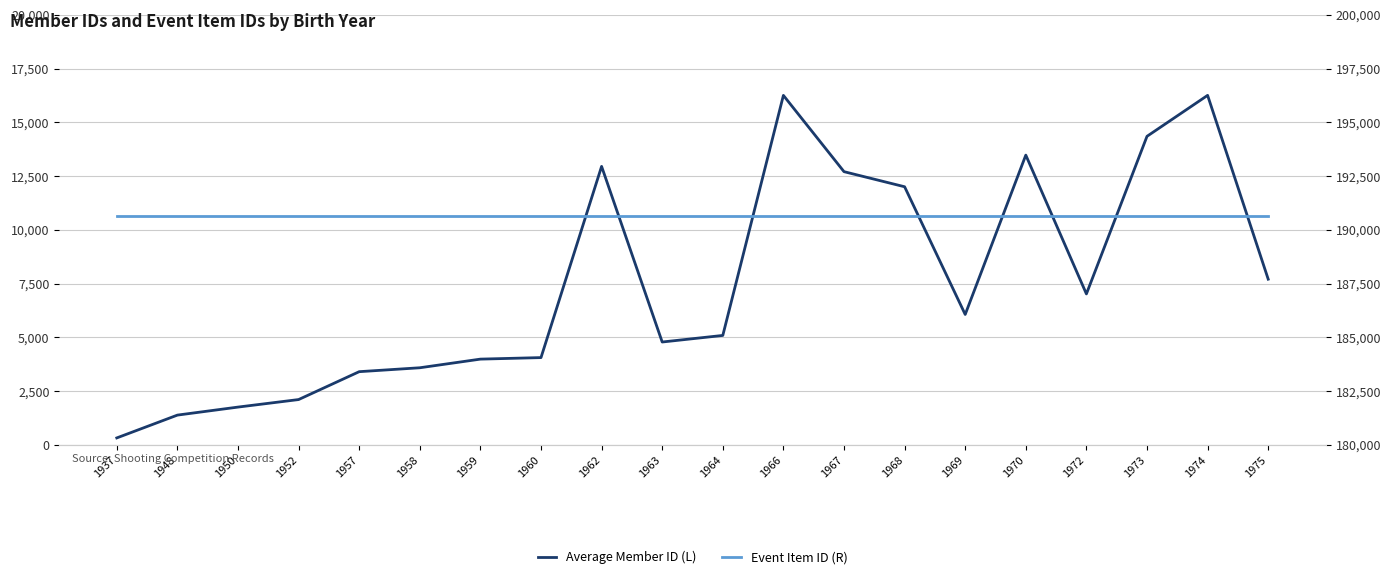

True or false: Event Item ID (R) and Average Member ID (L) intersect in this chart.

False